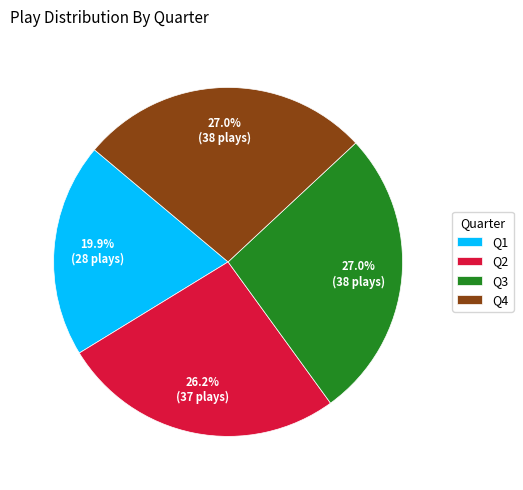

Which has a higher value, Q2 or Q4?

Q4